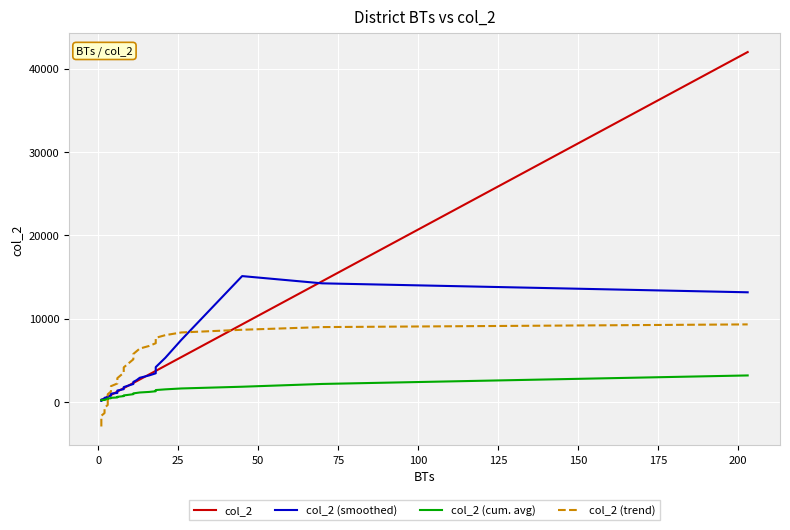

True or false: col_2 (trend) has more than 2 points higher than both neighbors.

False